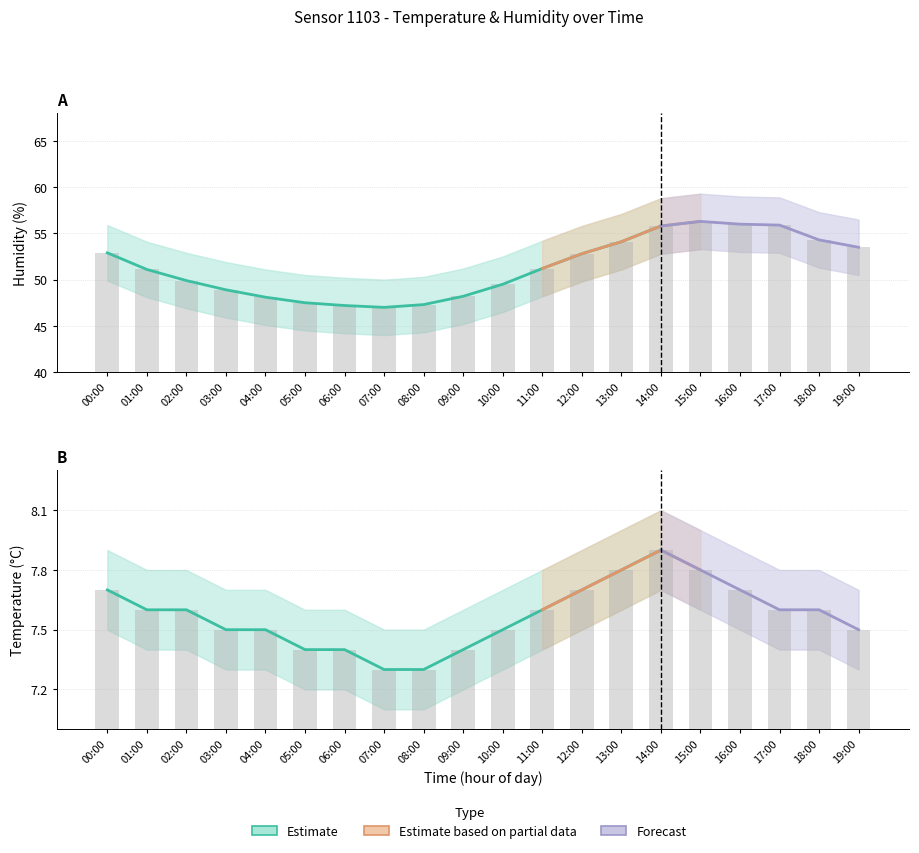

What is the sum of all temp_lower values?

147.4